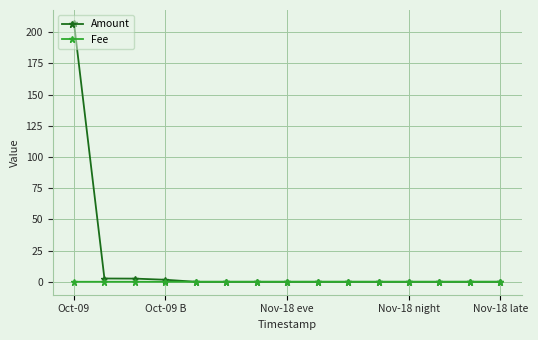

Count the number of data series in this chart.

2